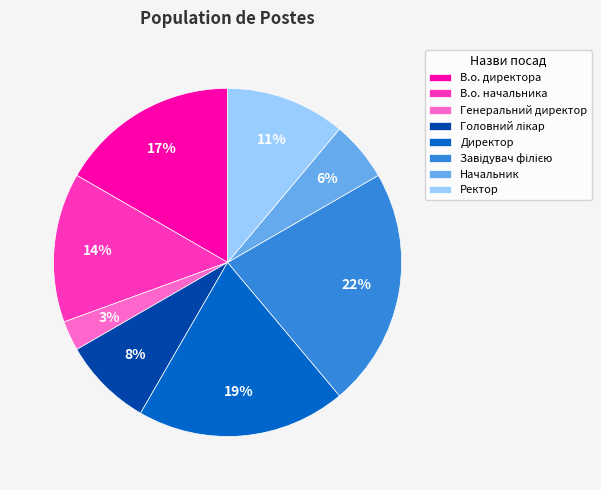

What is the smallest slice in the pie chart?

Генеральний директор